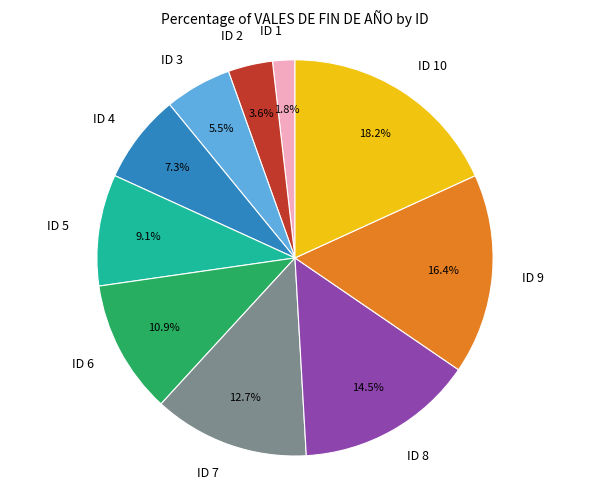

Does ID 2 represent more than half of the total?

No